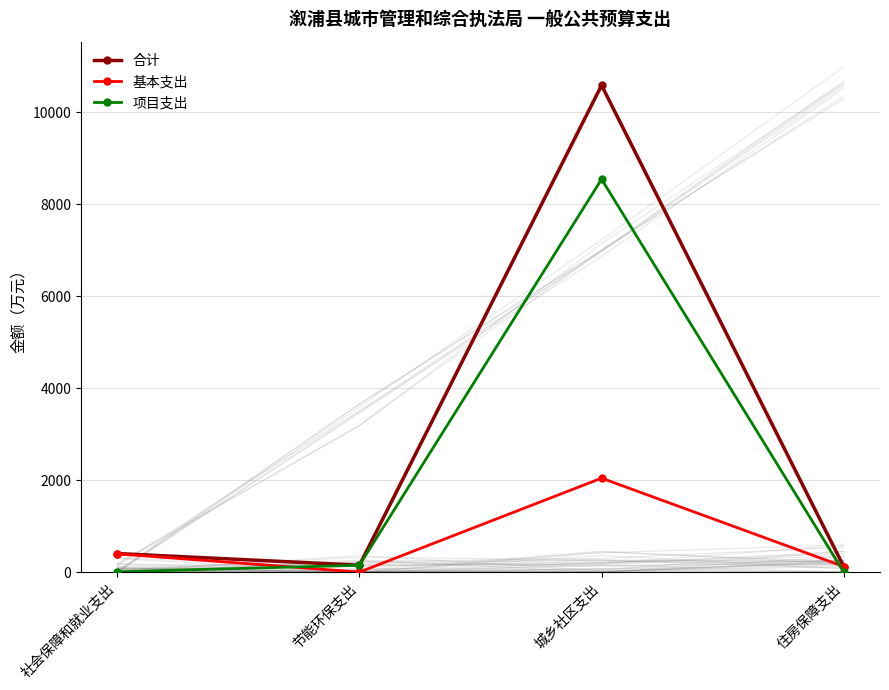

How many series are shown in this chart?

3